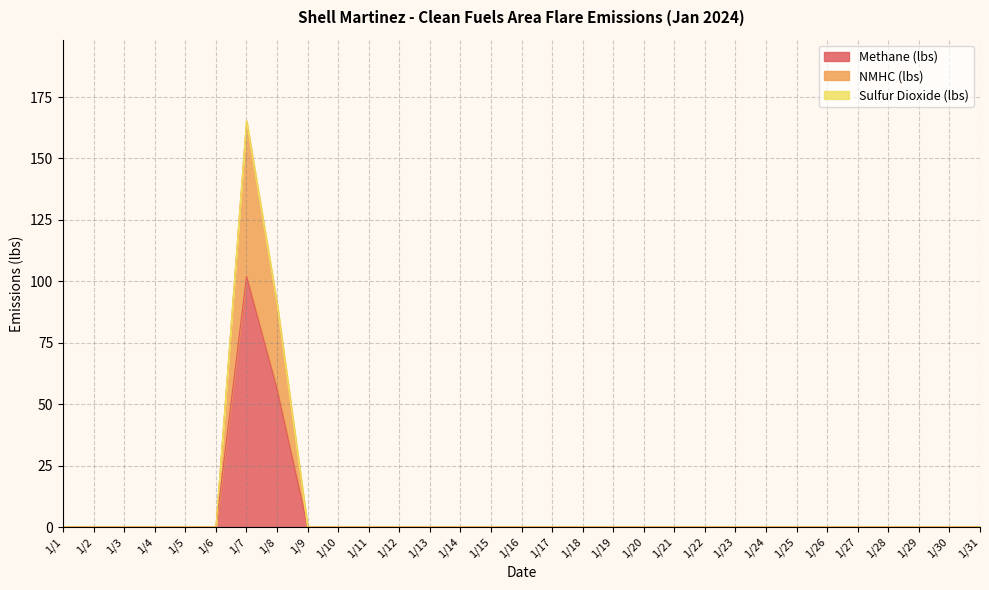

True or false: Methane (lbs) and NMHC (lbs) intersect in this chart.

False